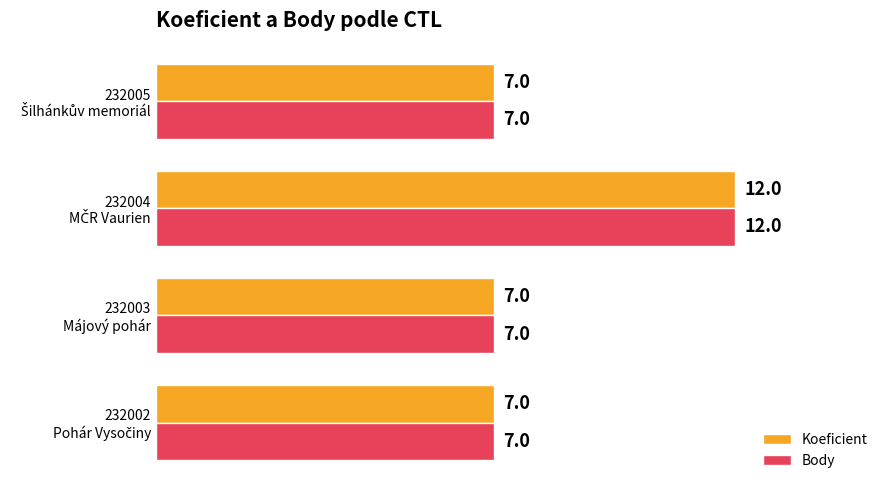

What is the minimum value shown in the chart?

7